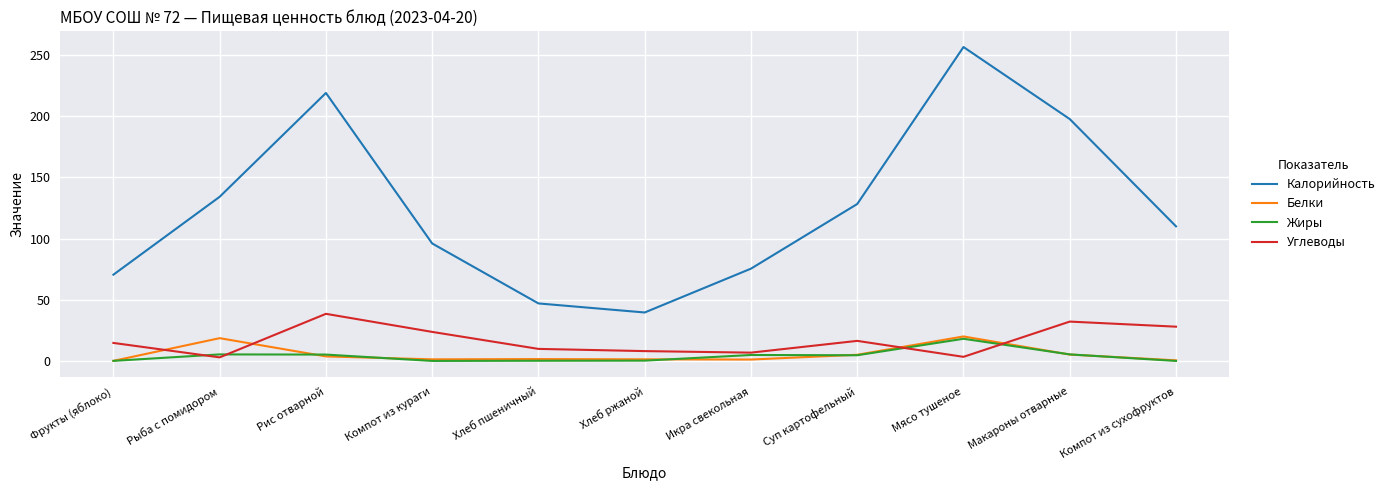

Between Хлеб ржаной and Икра свекольная, which series saw the biggest shift?

Калорийность